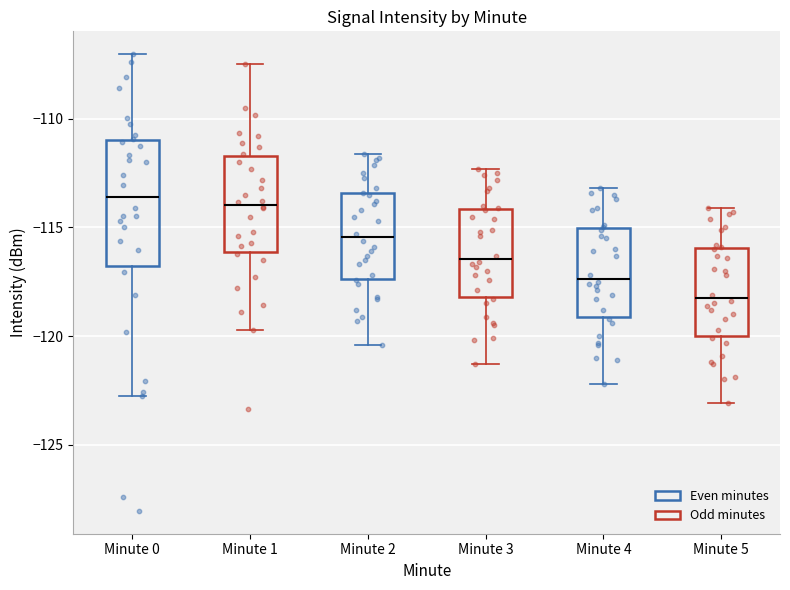

Where does the lower whisker of the box for Minute 5 end on the y-axis? The values are not printed on the chart, so give them approximately, as read against the axis.

-123.0